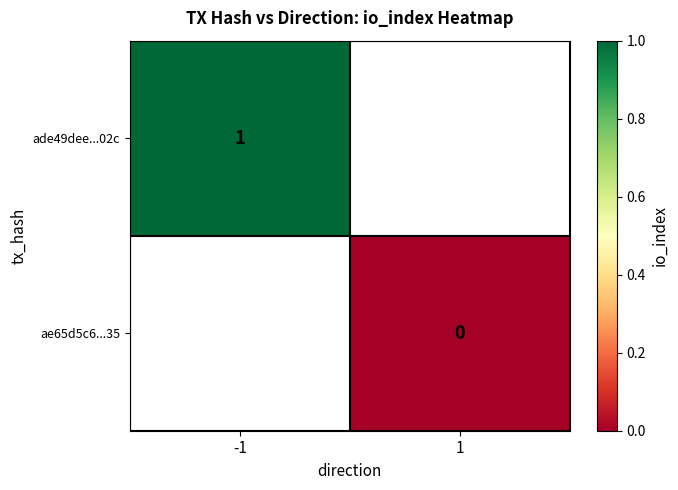

True or false: ade49dee...02c has a value of 1 at -1.

True